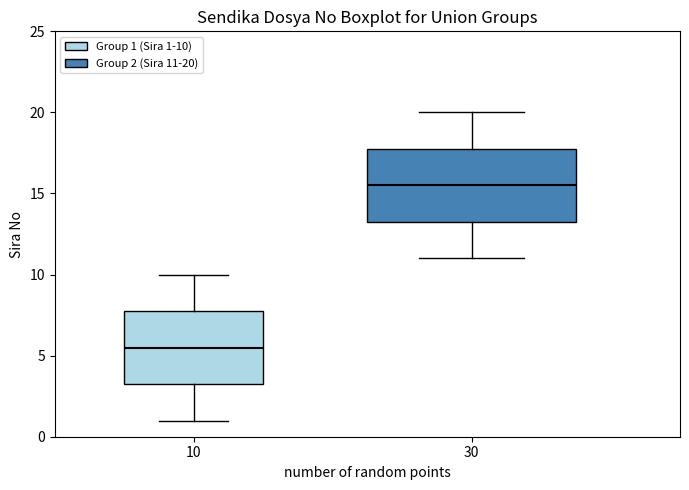

Reading left to right, transcribe this box plot: for each box, give where its median line is, the range the box spans, and where its two whiskers end, as read against the y-axis. The values are not printed on the chart, so give them approximately, as read against the axis.

10: median 5.5, box 3.5 to 8.0, whiskers 1.0 to 10.0
30: median 15.5, box 13.5 to 18.0, whiskers 11.0 to 20.0